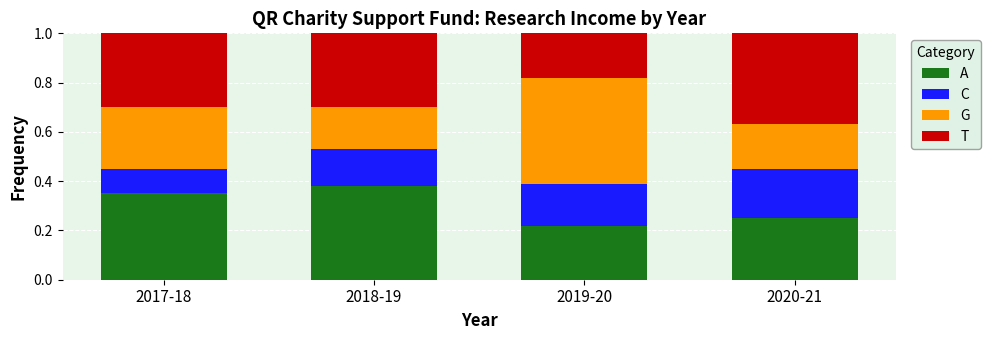

At which label does A reach its peak?

2018-19